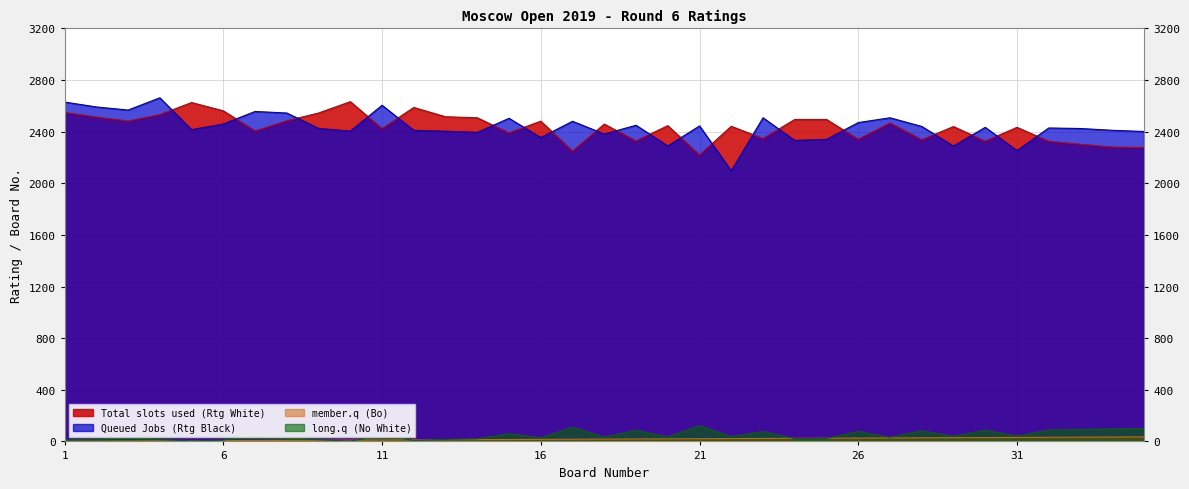

What is the minimum value for Total slots used (Rtg White)?

2220